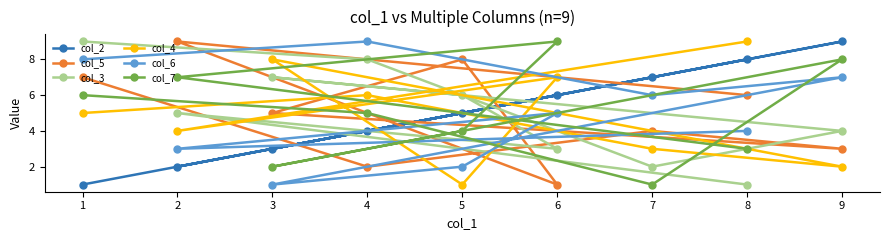

What is the total value across all series at 2?

30